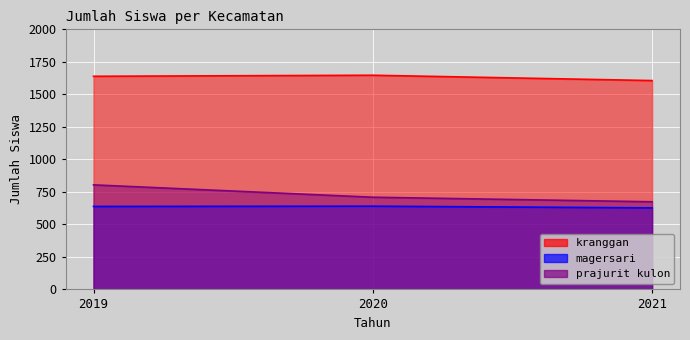

Between 2019 and 2021, which series saw the biggest shift?

prajurit kulon